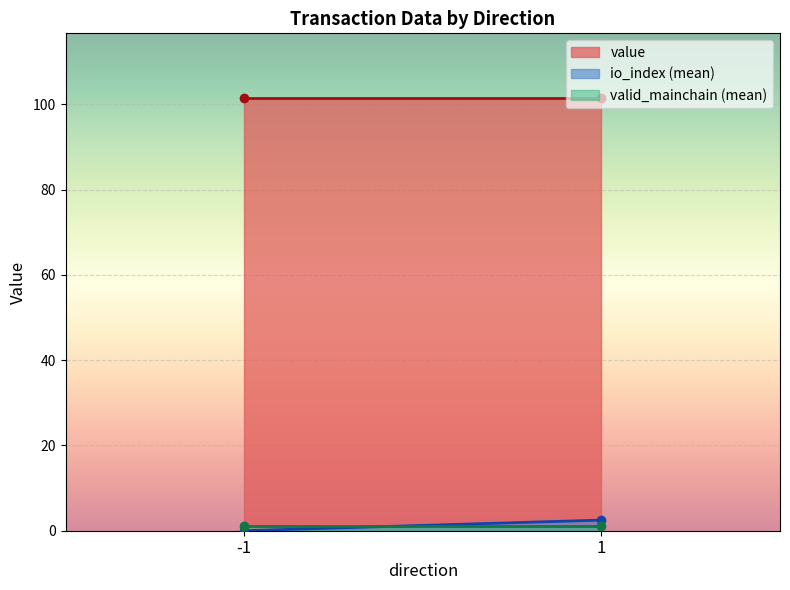

What is the difference between the io_index values at -1 and 1?

2.0